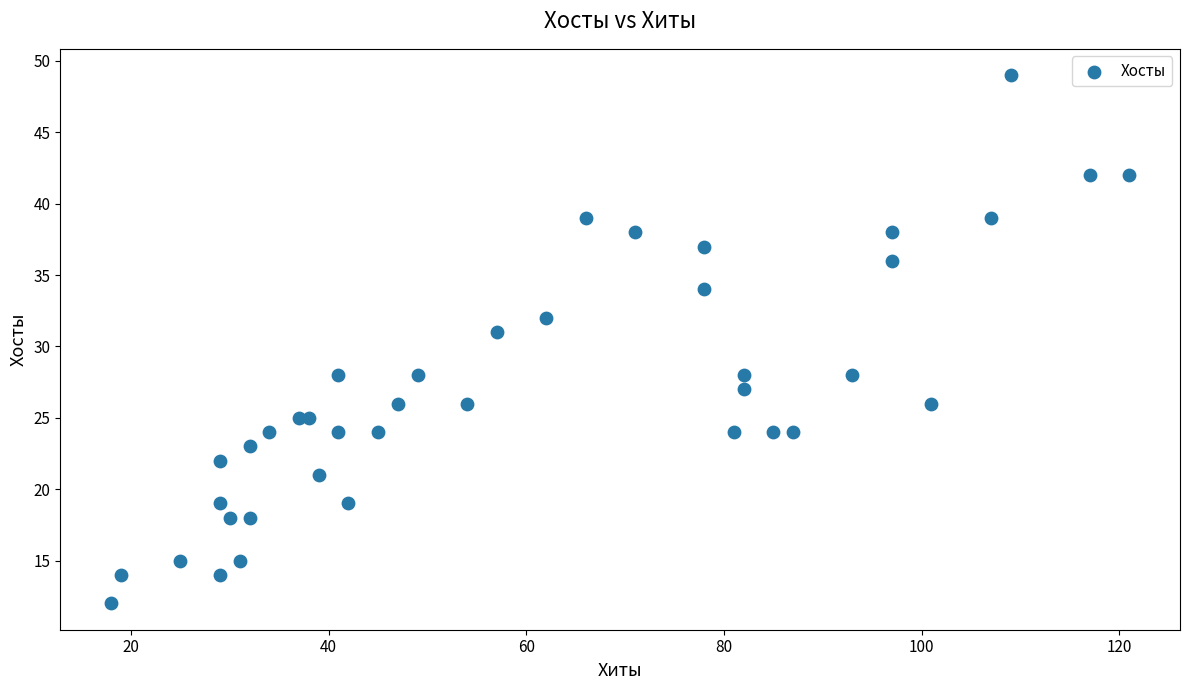

What Y value in the scatter plot is closest to 30?

31